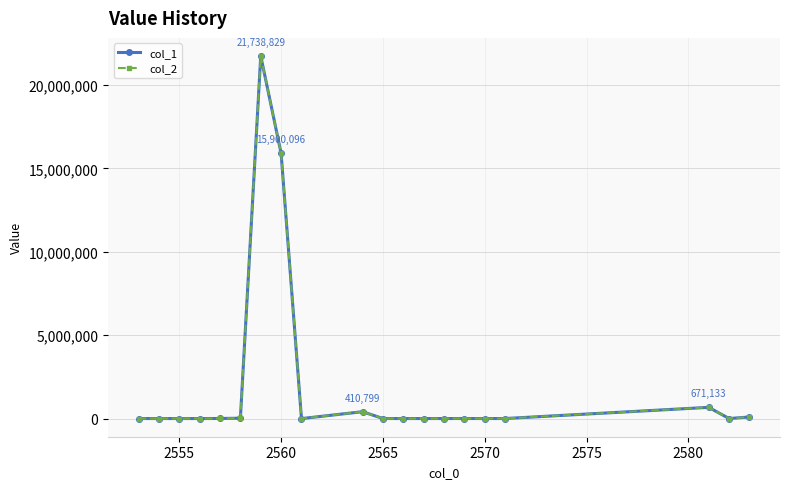

Rank the series by their maximum value, from highest to lowest.

col_1, col_2